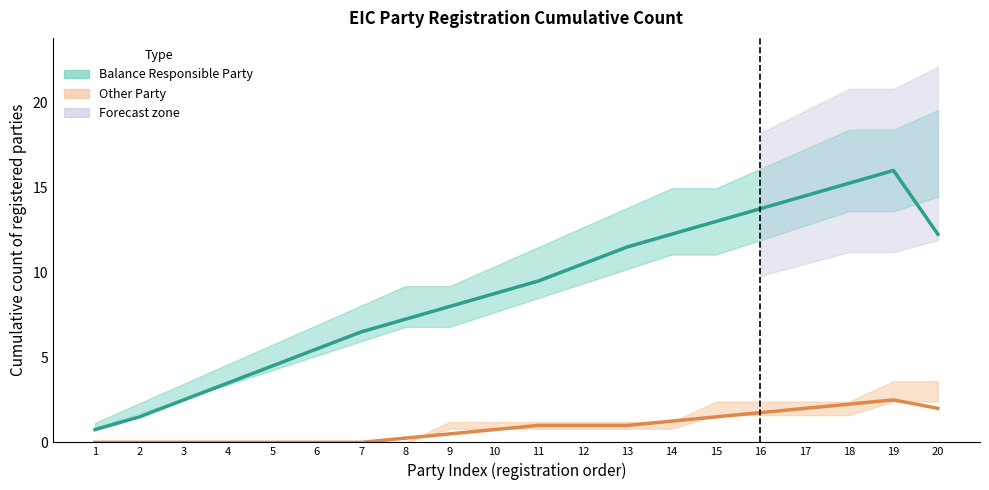

What is the spread (max minus min) of values at 20?

10.2